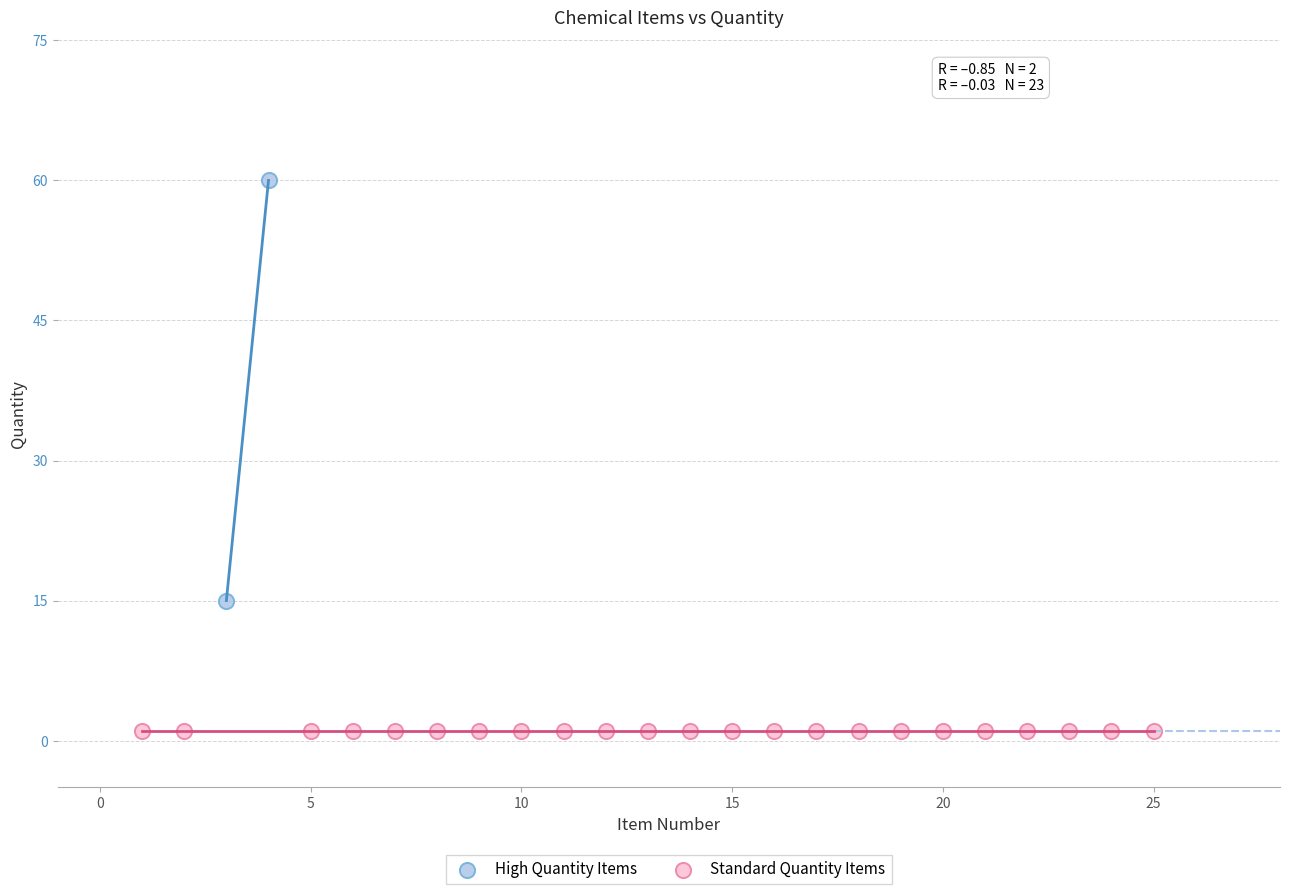

Which series contains the lowest Y value?

Standard Quantity Items